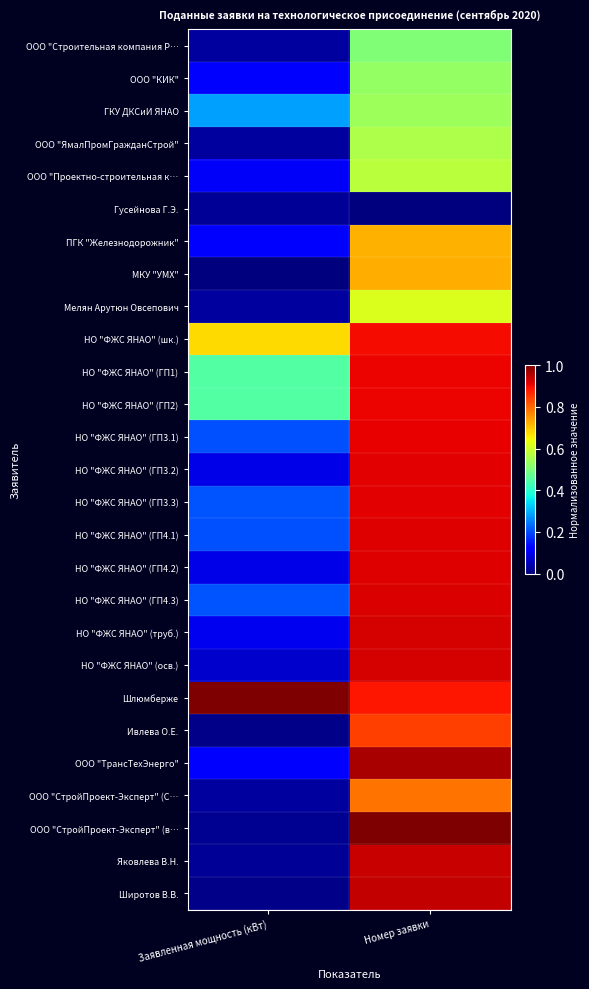

At how many categories does at least one series exceed 0?

2